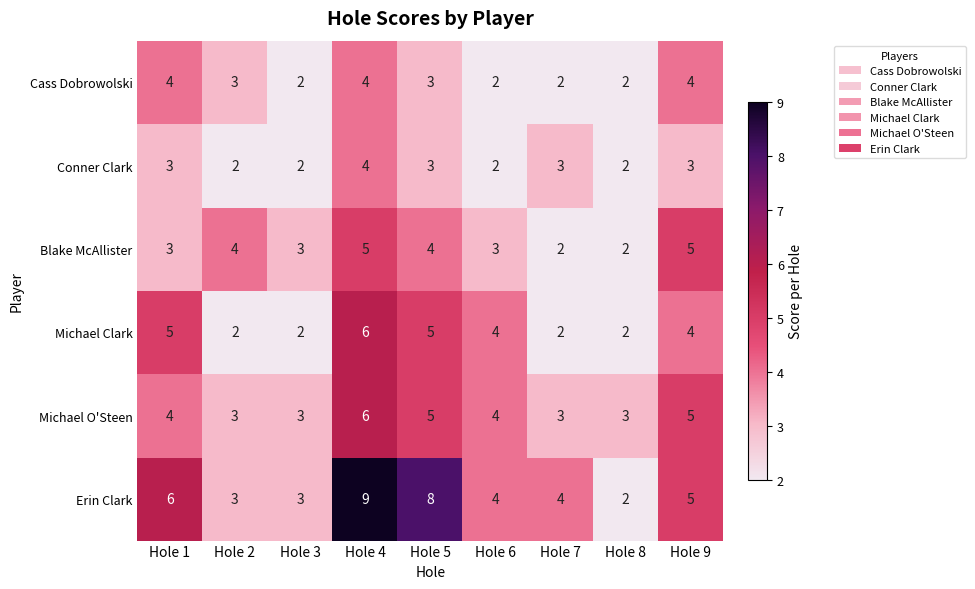

Read the Conner Clark value at Hole 9.

3